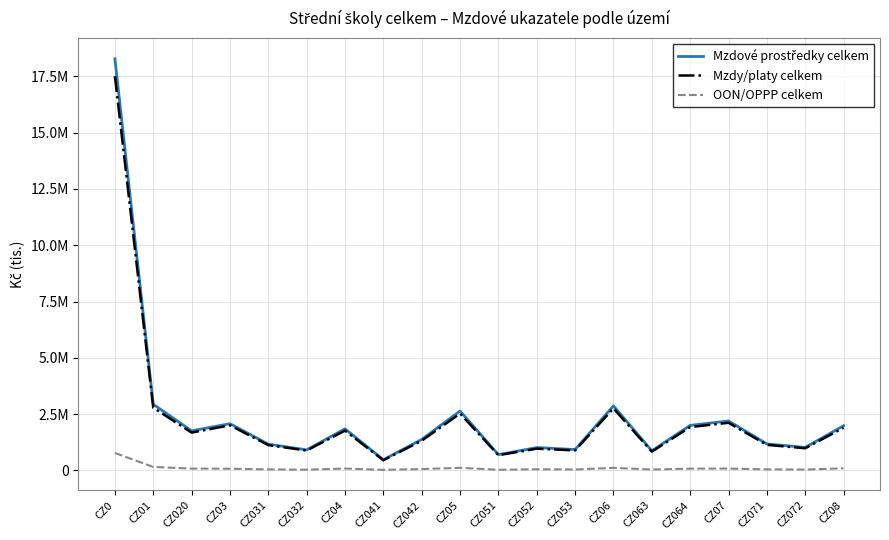

True or false: Mzdové prostředky celkem and Mzdy/platy celkem intersect in this chart.

False